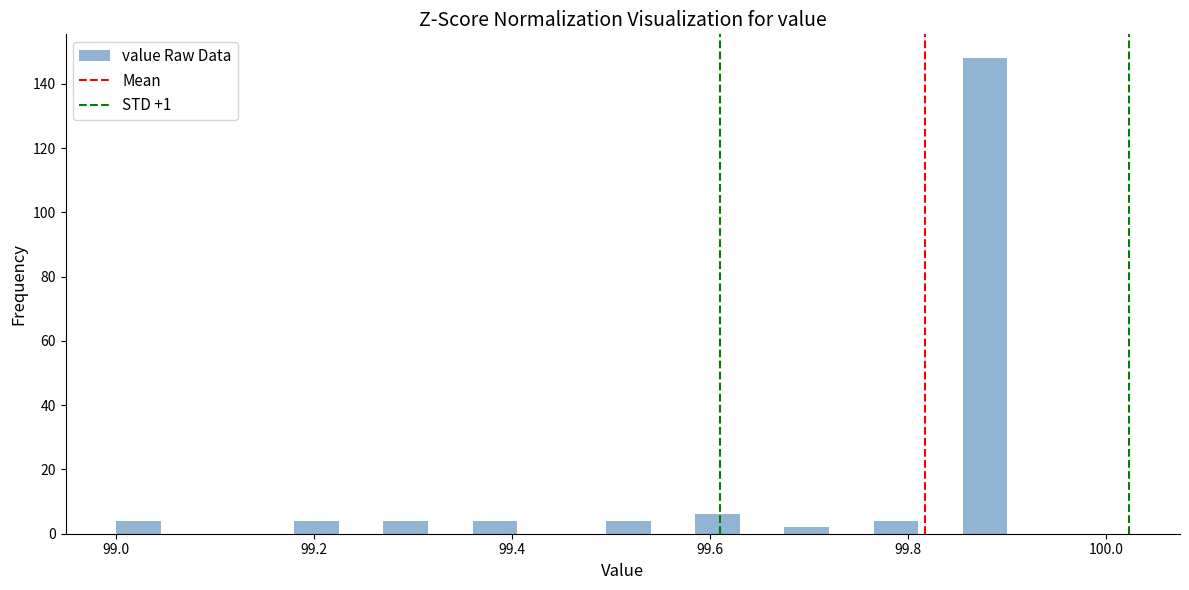

Around what value on the x-axis is the tallest bar? Give the approximate position of its centre, as read against the axis.

99.88